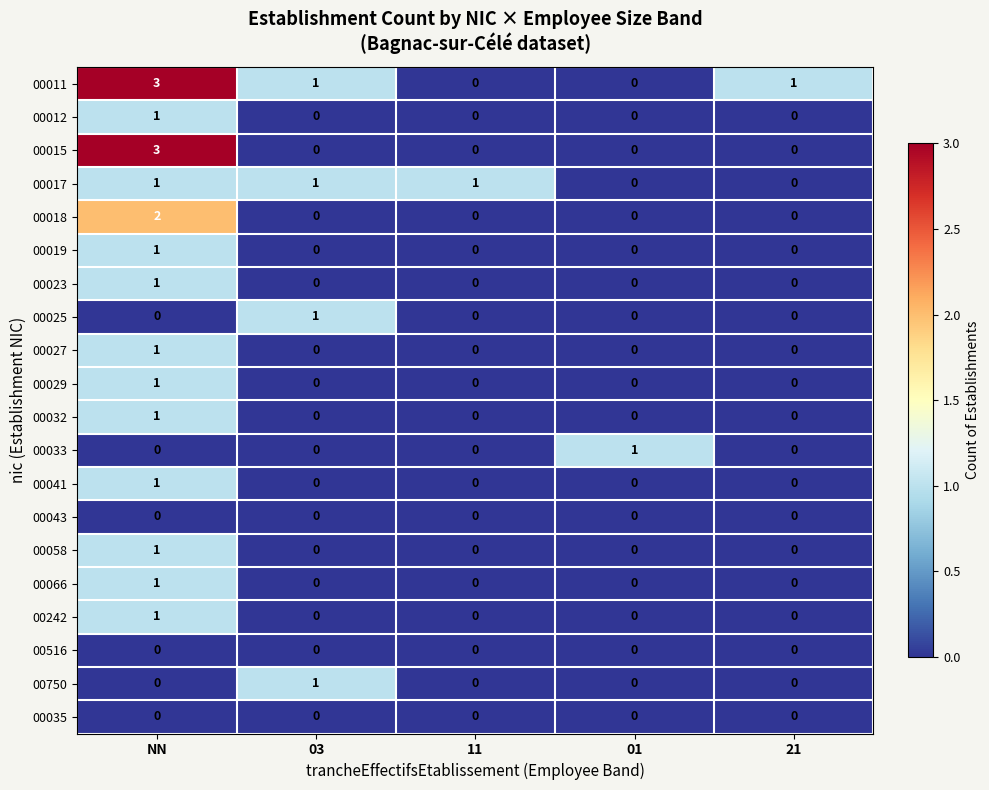

Which category has the highest value across all series?

NN